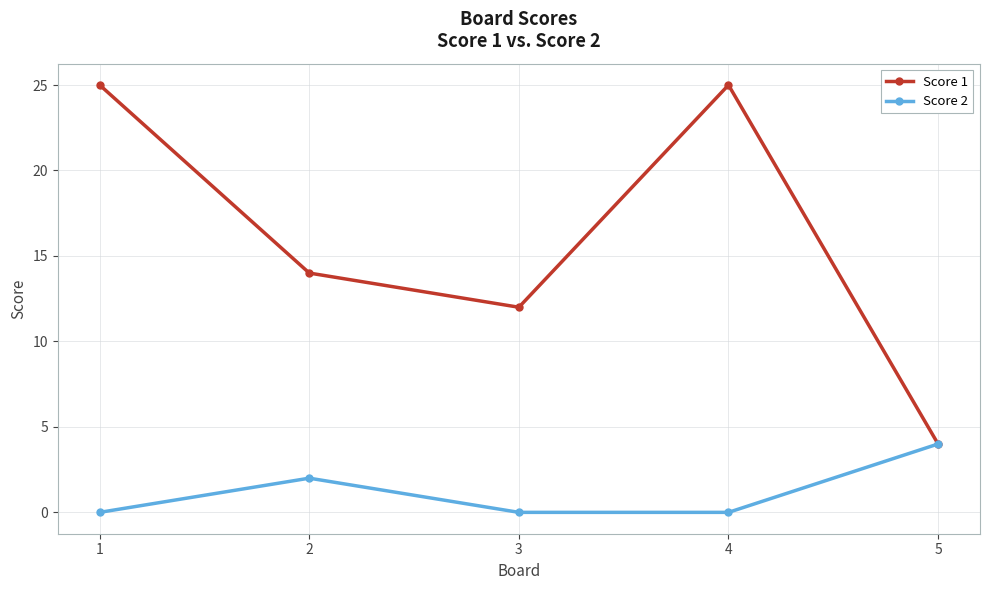

Where is the first local minimum for Score 1?

3